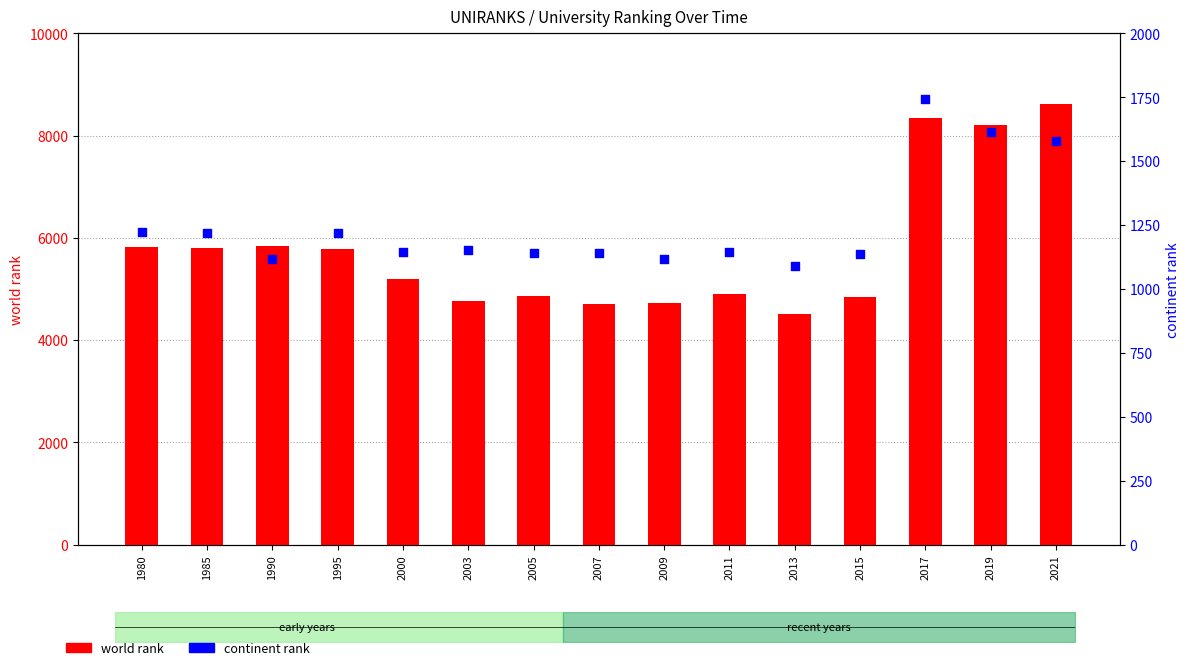

Which series reaches the maximum Y coordinate?

world rank